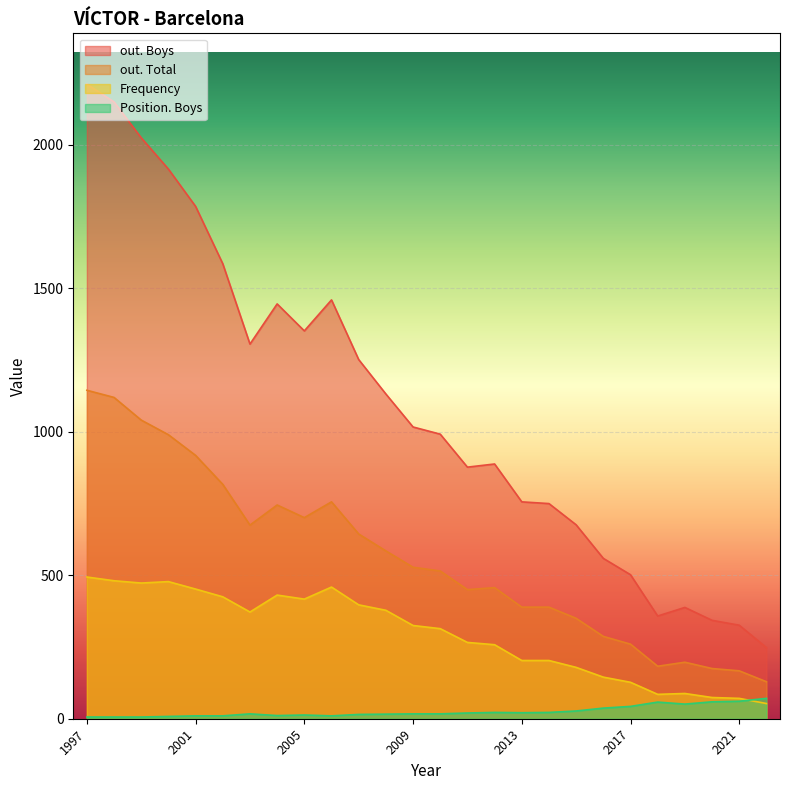

Is the value of out. Boys at 2015 greater than the value of Position. Boys at 2011?

Yes